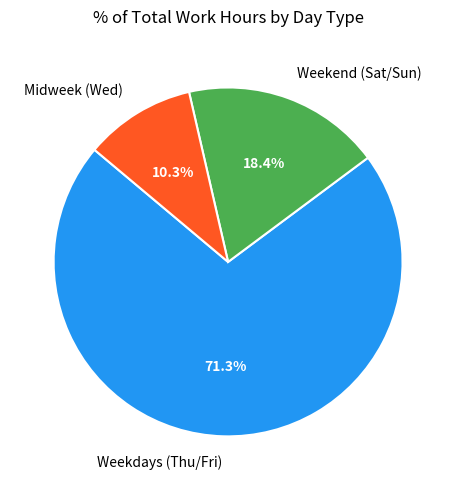

Combined, do Weekend (Sat/Sun) and Weekdays (Thu/Fri) account for over 50%?

Yes